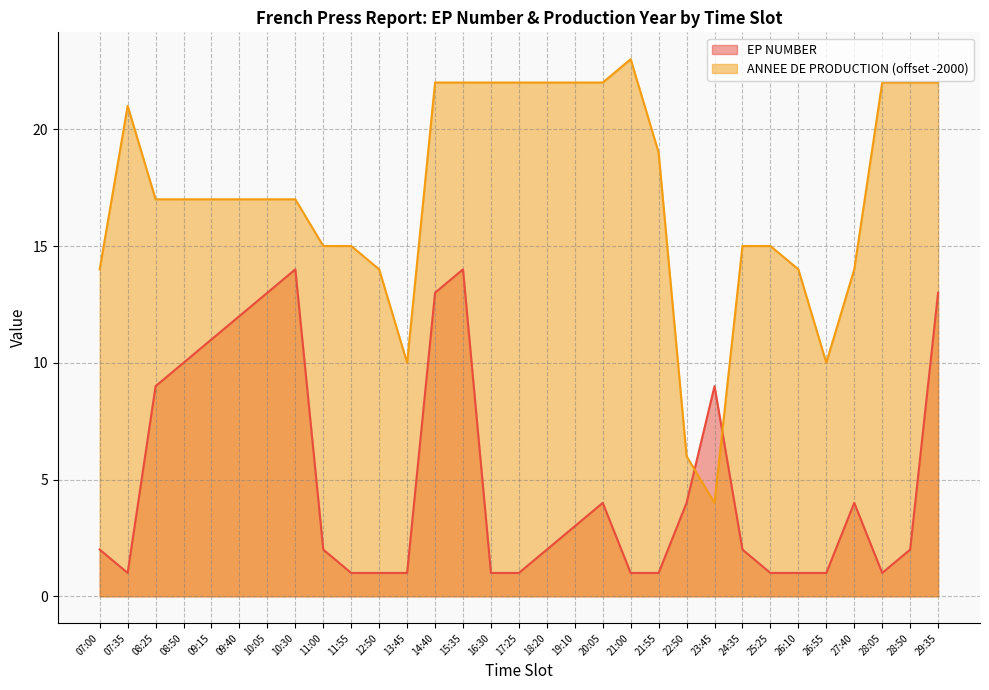

In EP NUMBER, how many points are lower than both neighbors (excluding endpoints)?

2